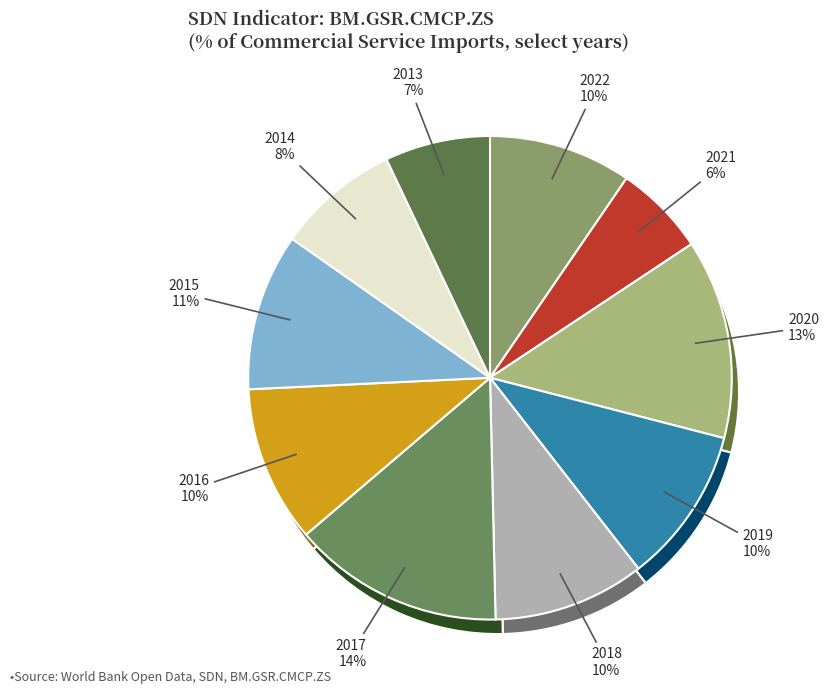

Does 2013 represent more than half of the total?

No